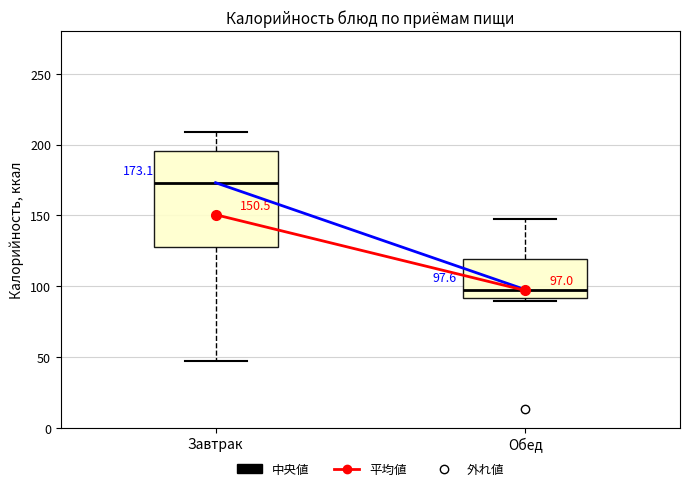

Which box is the tallest, from its lower edge to its upper edge?

Завтрак